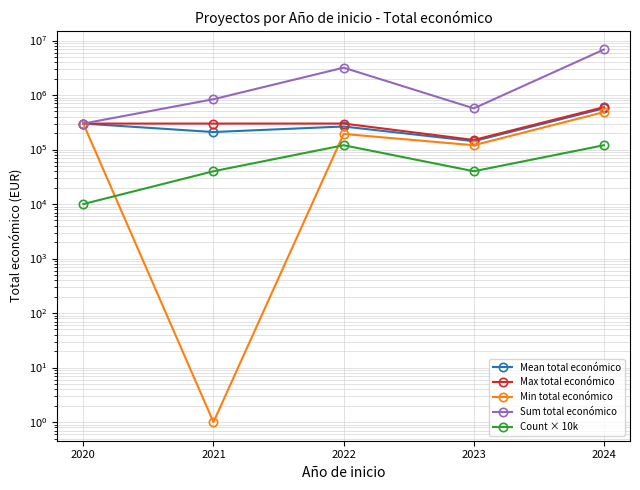

True or false: Count × 10k and Mean total económico intersect in this chart.

False